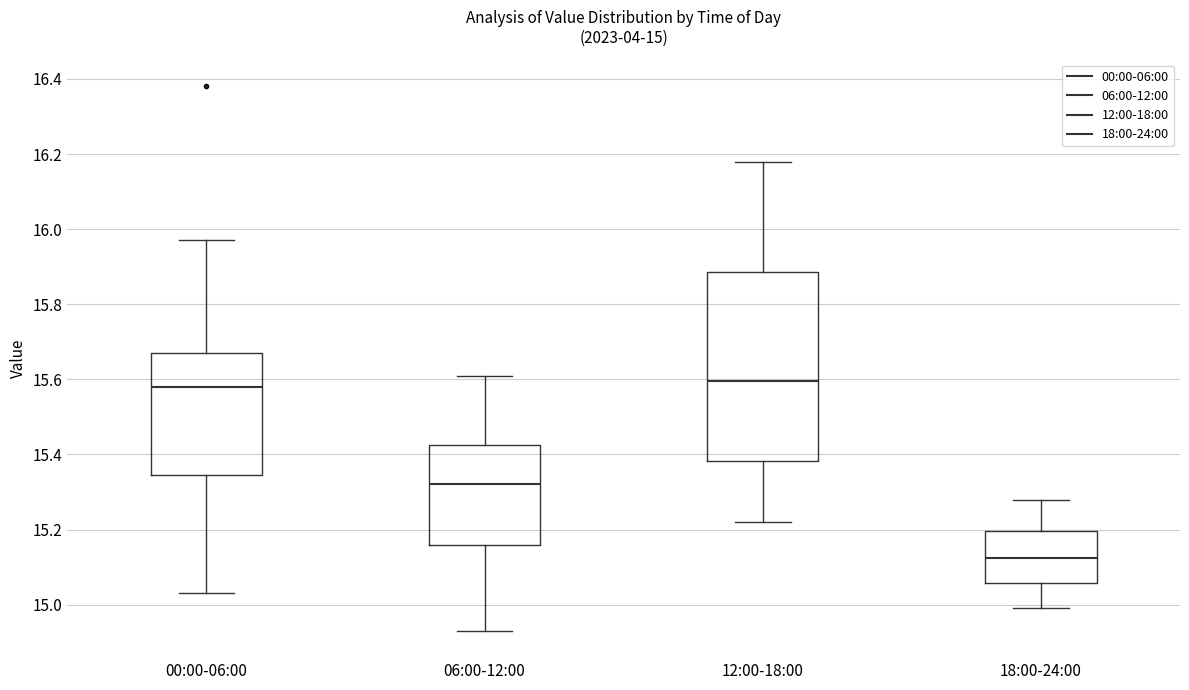

Which box is the tallest, from its lower edge to its upper edge?

12:00-18:00